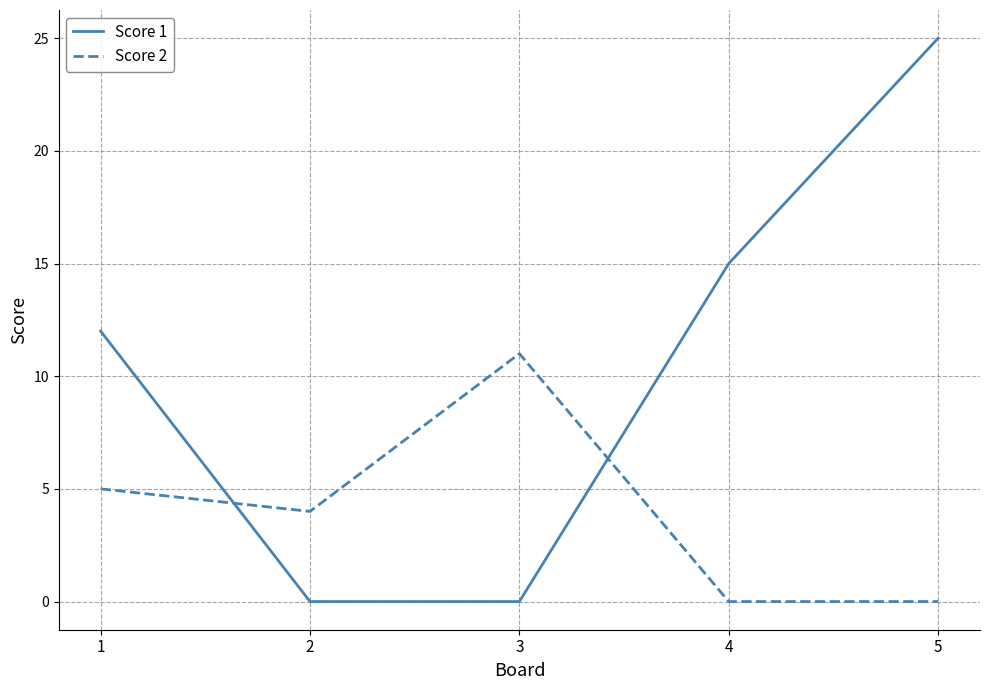

Does the chart display data point markers on the line(s)?

No